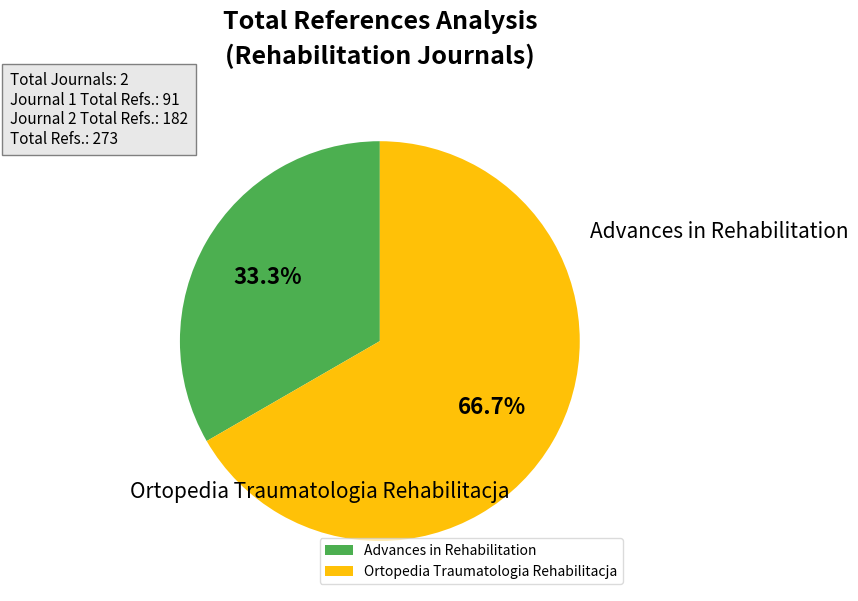

Is it true that Advances in Rehabilitation is 25% of the pie?

False